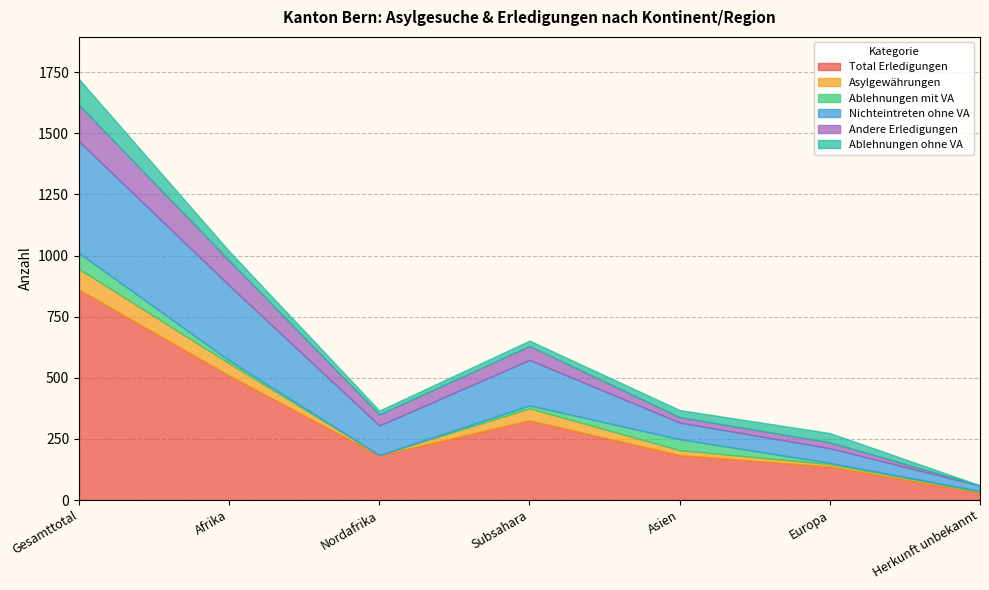

Does the chart have visible grid lines?

Yes